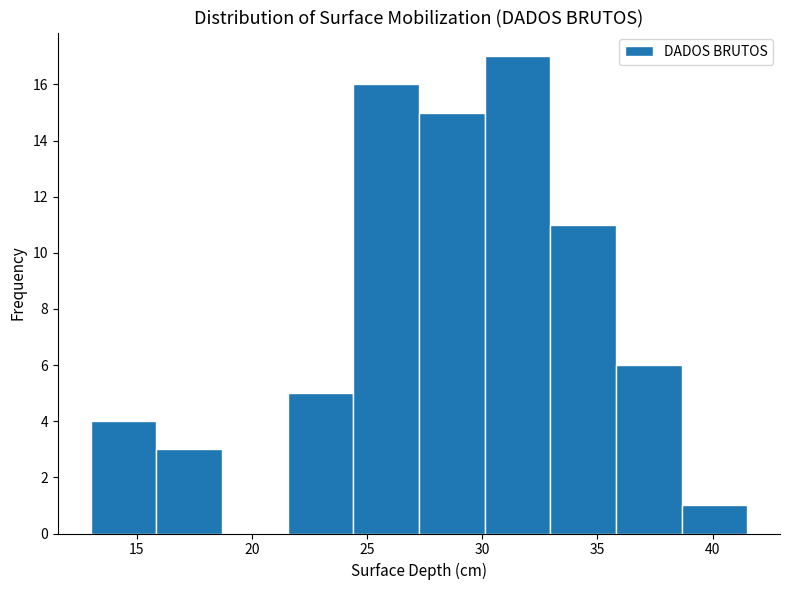

What is the height of the bar covering 15.85 to 18.70 on the x-axis? Neither the bar edges nor the heights are printed on the chart, so give them approximately, as read against the axes.

3